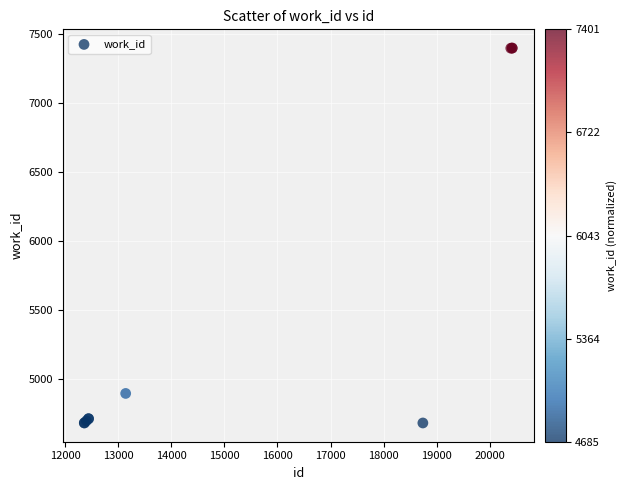

What Y value in the scatter plot is closest to 6043?

4899